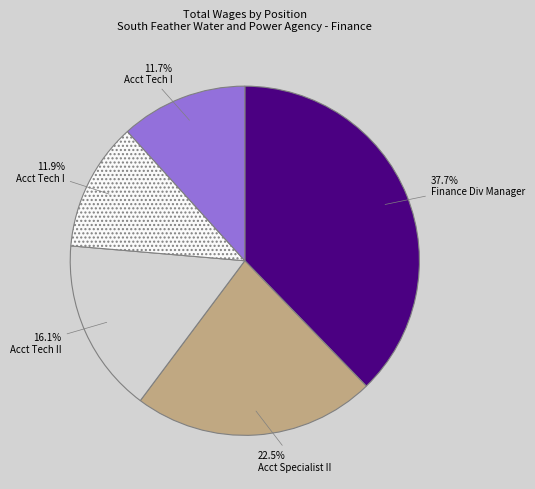

Does any single category account for the majority?

No